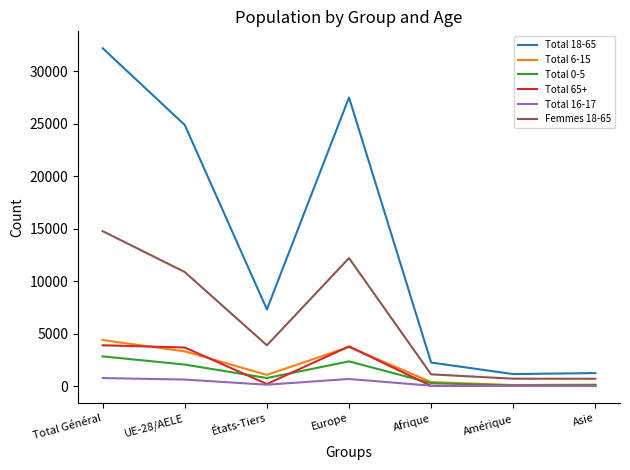

Which series has the largest total across all categories?

Total 18-65